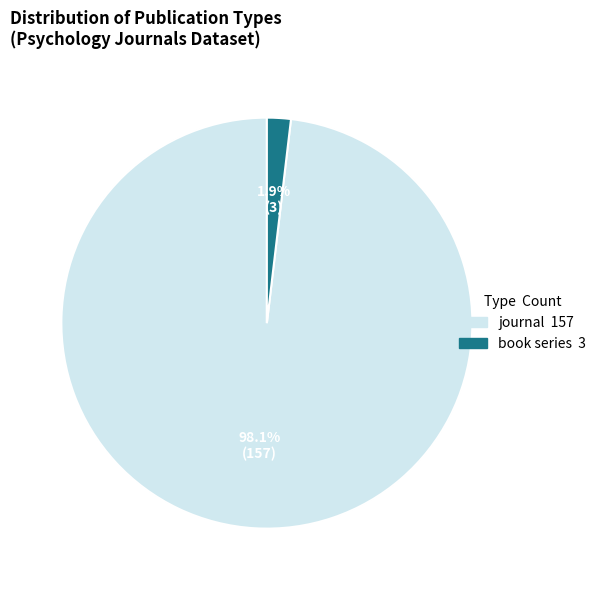

To the nearest percent, what is the average slice percentage?

50%